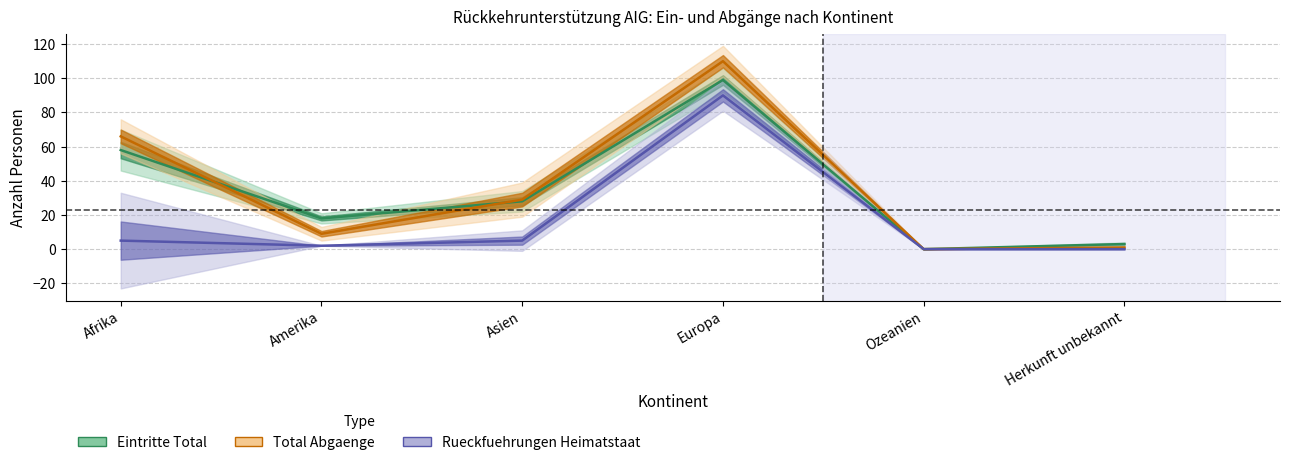

At which label is Rueckfuehrungen Heimatstaat closest to 45?

Afrika